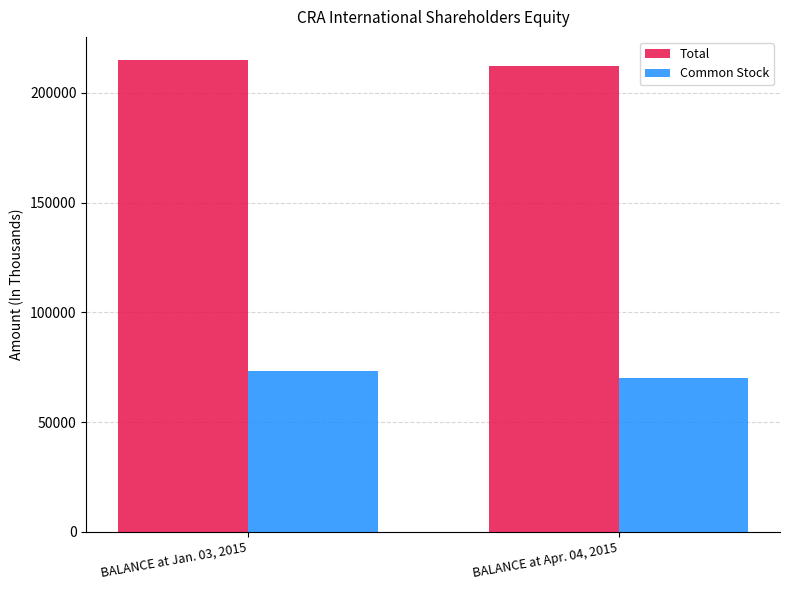

Reading left to right, transcribe all the data shown in this chart.

Total: BALANCE at Jan. 03, 2015=214704	BALANCE at Apr. 04, 2015=212238
Common Stock: BALANCE at Jan. 03, 2015=73171	BALANCE at Apr. 04, 2015=70062